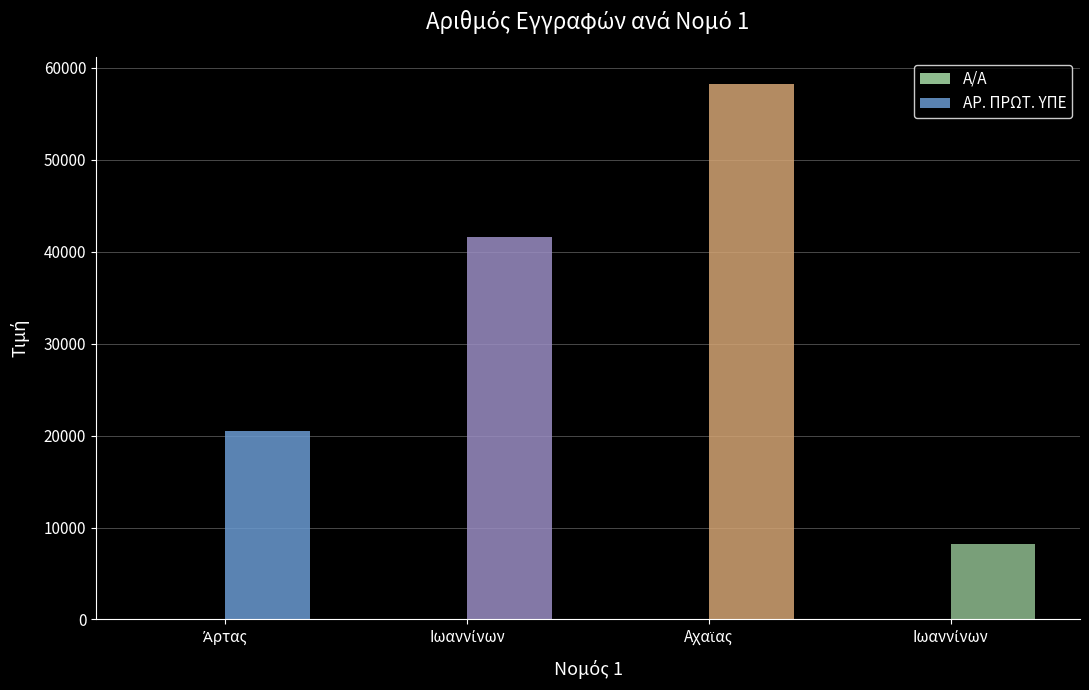

Which series has the largest range (max minus min)?

ΑΡ. ΠΡΩΤ. ΥΠΕ